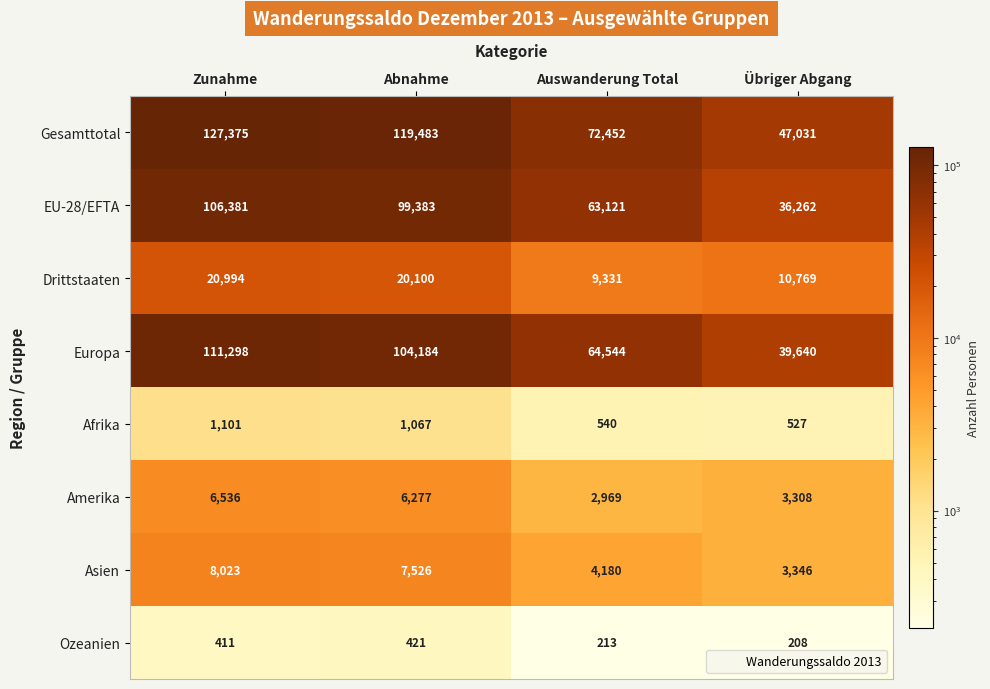

At how many categories does at least one series exceed 92163?

2